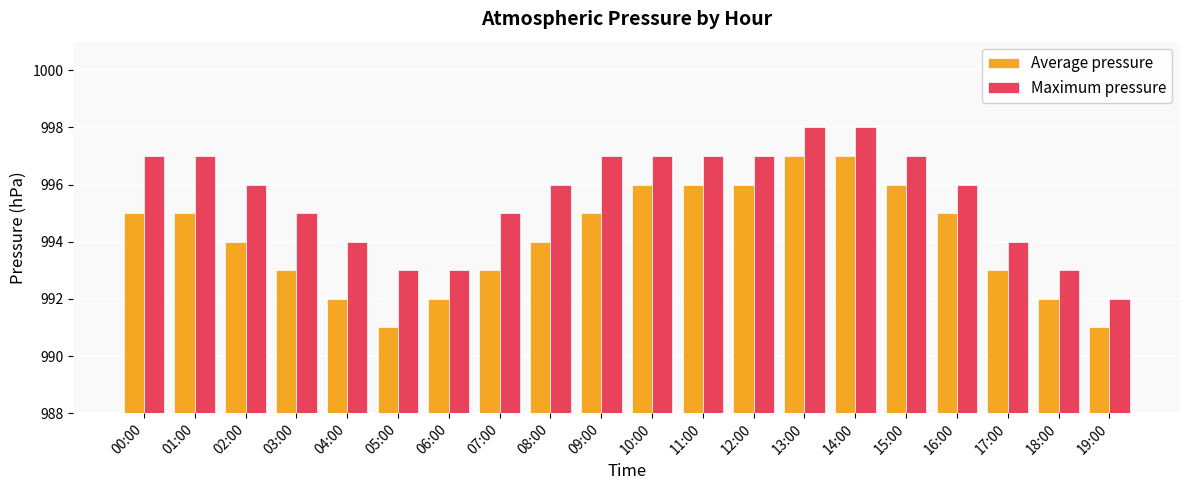

What is the sum of the Maximum pressure values at 14:00 and 09:00?

1995